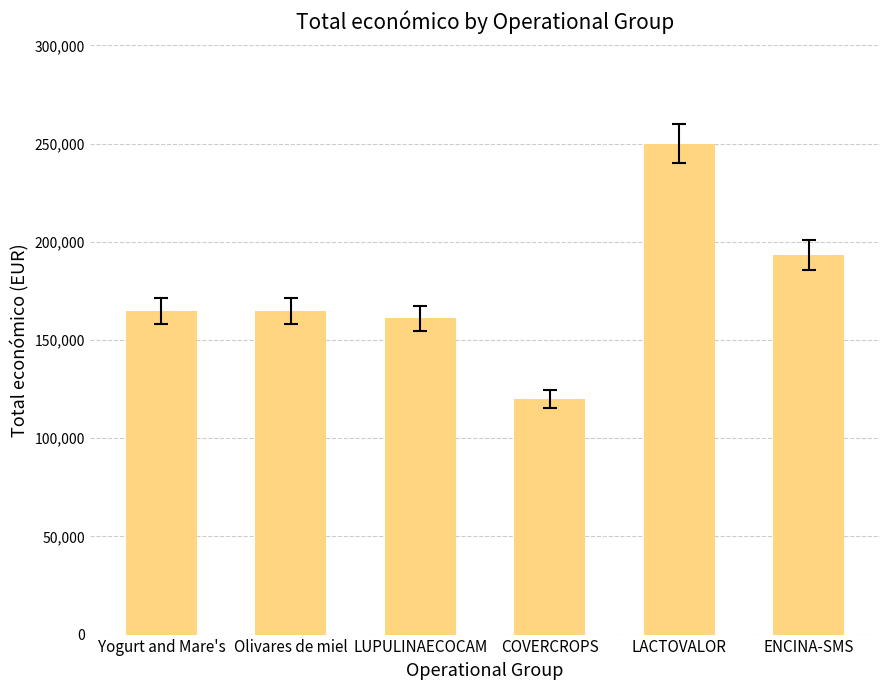

At which label is the value closest to 185000?

ENCINA-SMS